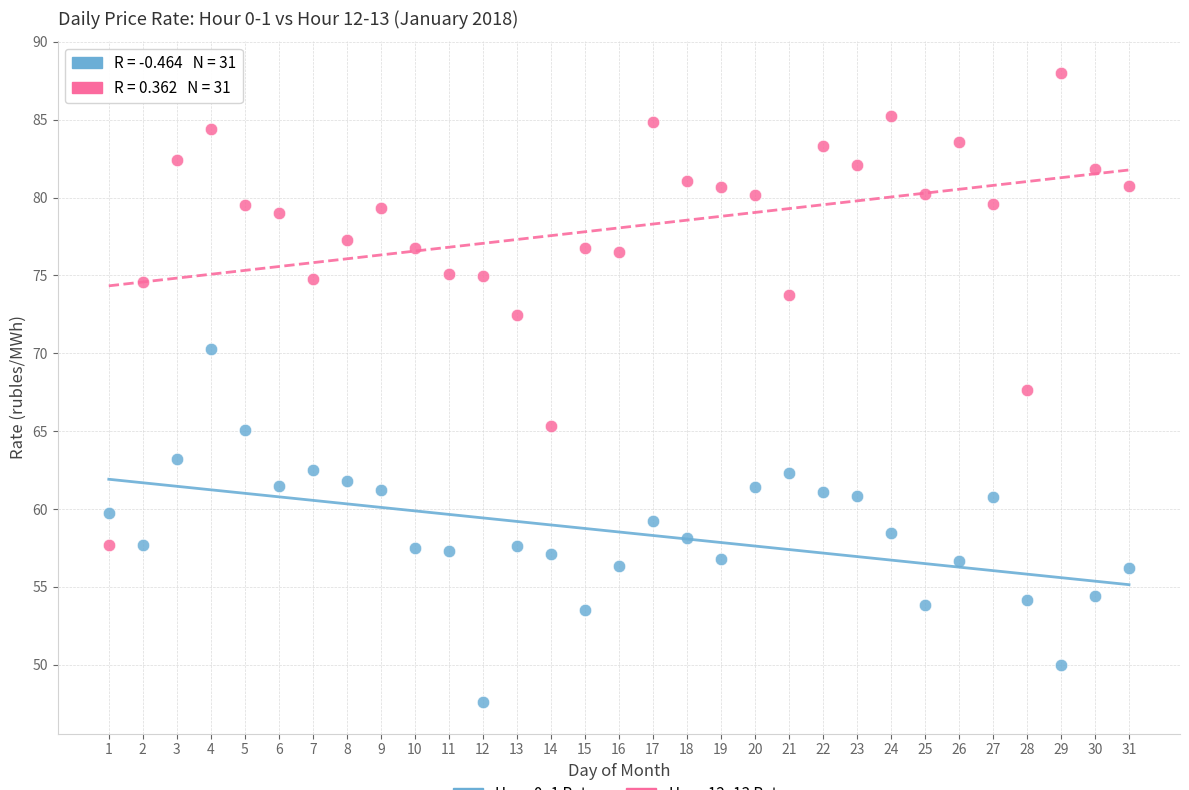

Across all data points, what is the range of Y values (max minus min)?

40.4